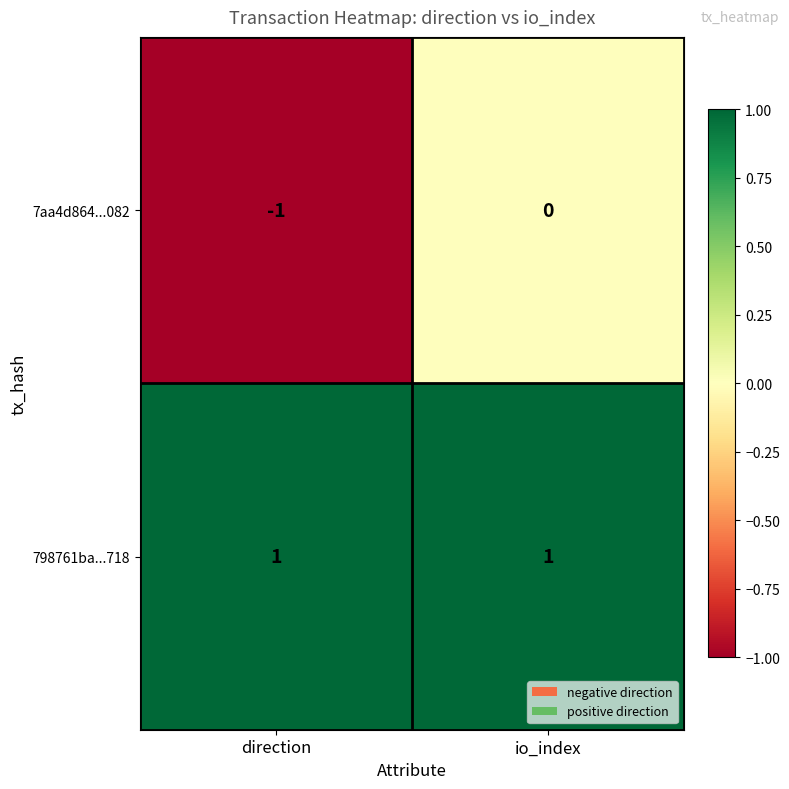

List the series in order of their peak value, highest first.

798761ba...718, 7aa4d864...082